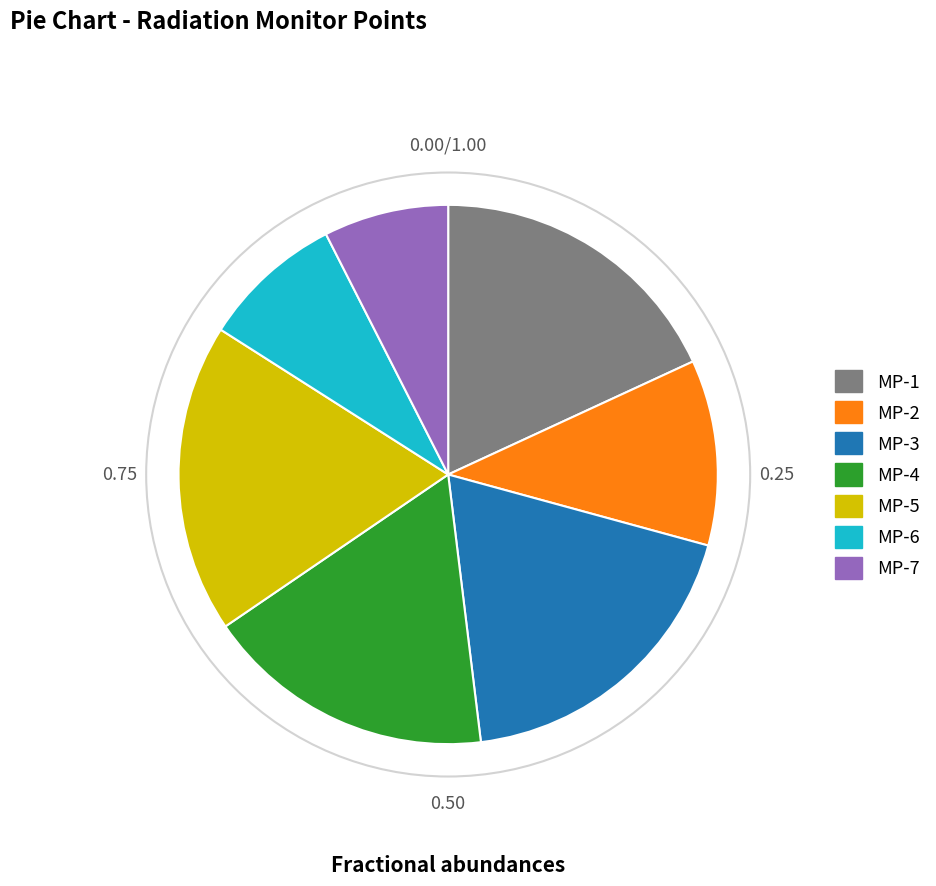

Between MP-2 and MP-6, which is larger?

MP-2